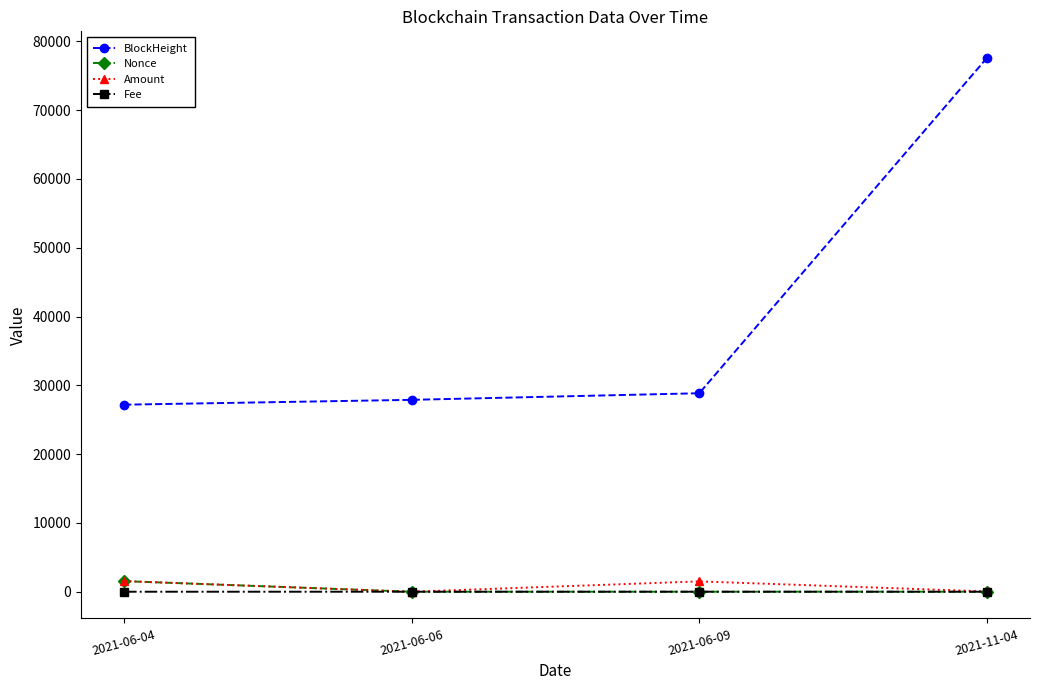

True or false: Fee and BlockHeight intersect in this chart.

False